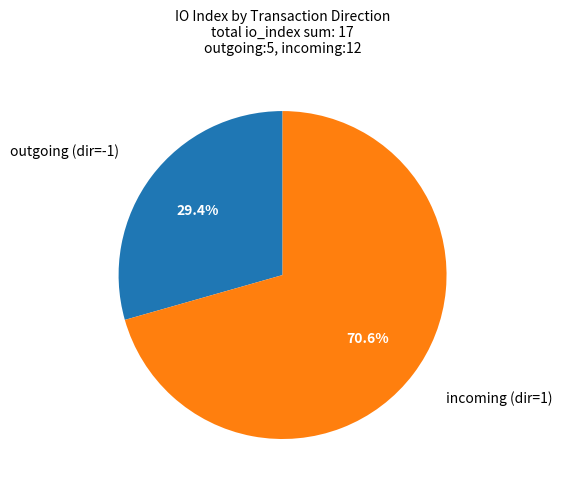

Is there a majority slice in this chart?

Yes